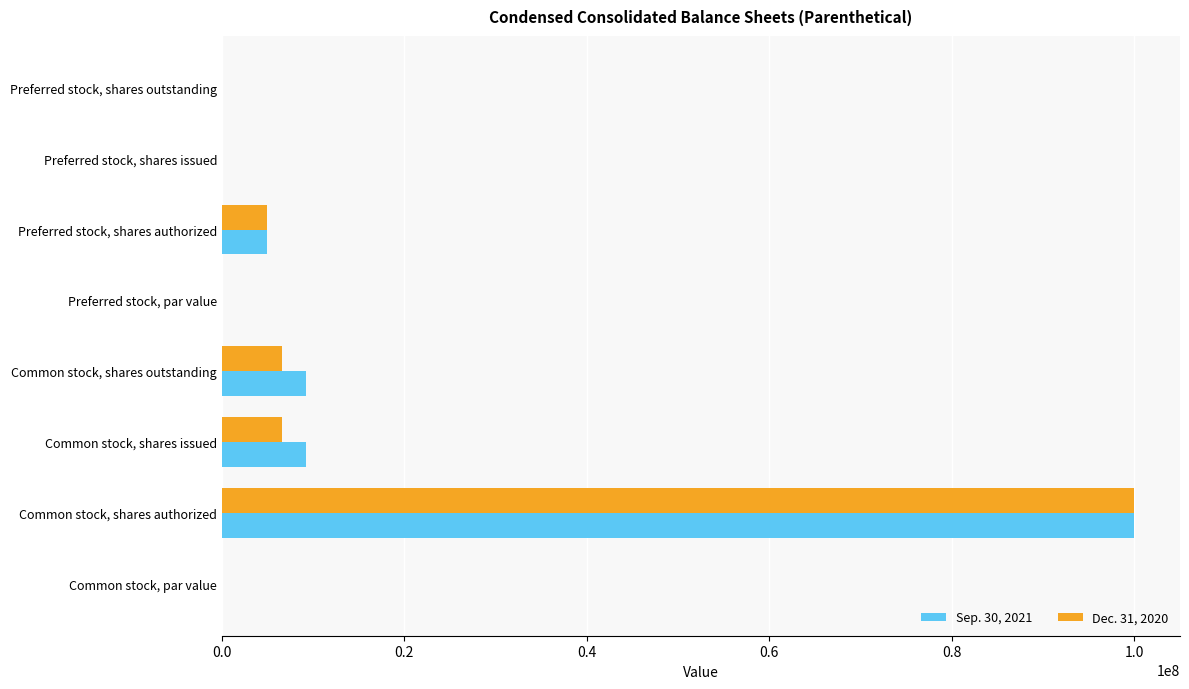

Which series changed the most between Common stock, shares authorized and Common stock, shares outstanding?

Dec. 31, 2020